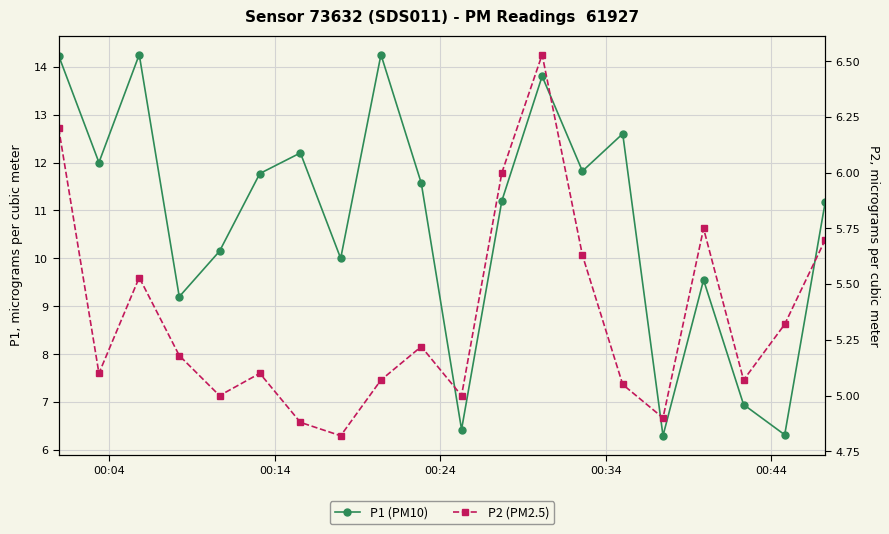

Does the chart display data point markers on the line(s)?

Yes